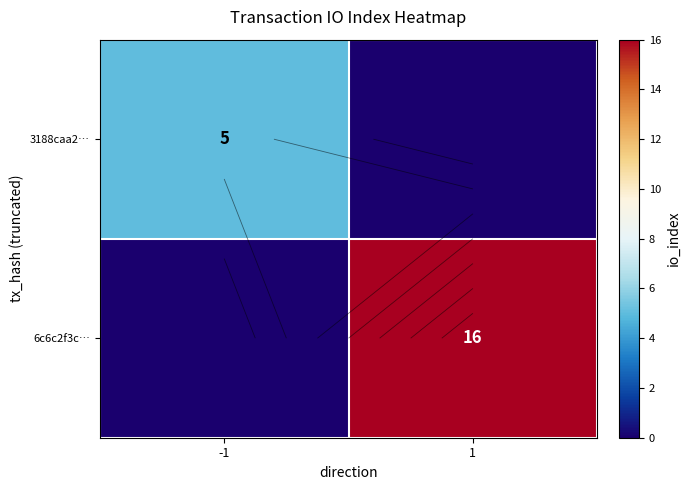

At how many categories does at least one series exceed 9?

1